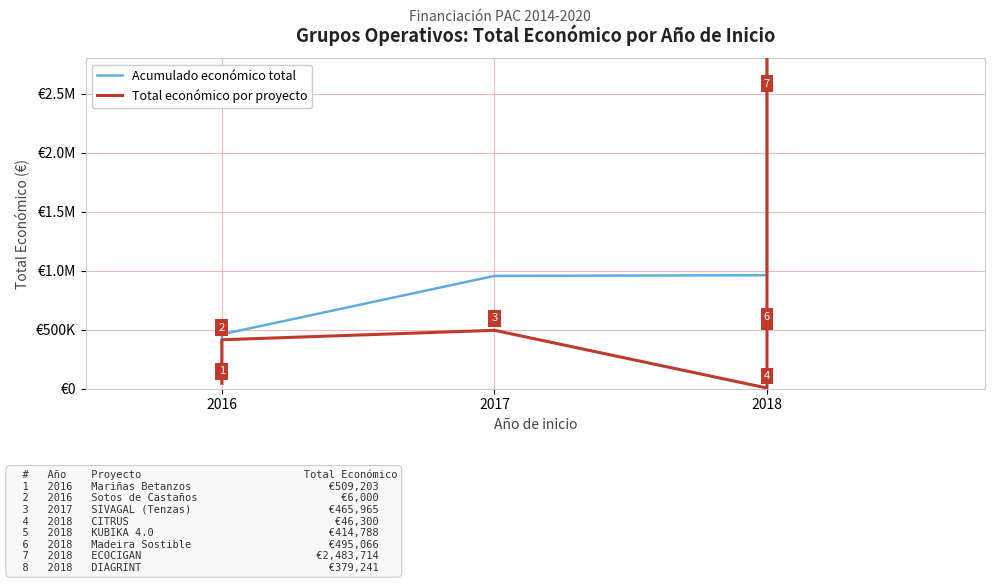

Which has a higher value, 2017 or 2018?

2018